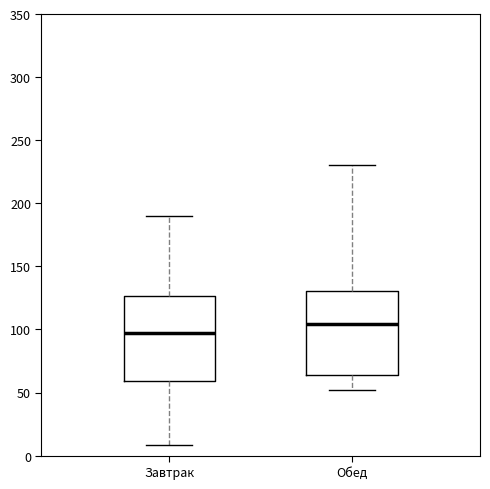

Reading left to right, read every box against the y-axis: the position of its median line, the range the box covers, and the ends of its whiskers. The values are not printed on the chart, so give them approximately, as read against the axis.

Завтрак: median 95, box 60 to 125, whiskers 10 to 190
Обед: median 105, box 65 to 130, whiskers 50 to 230